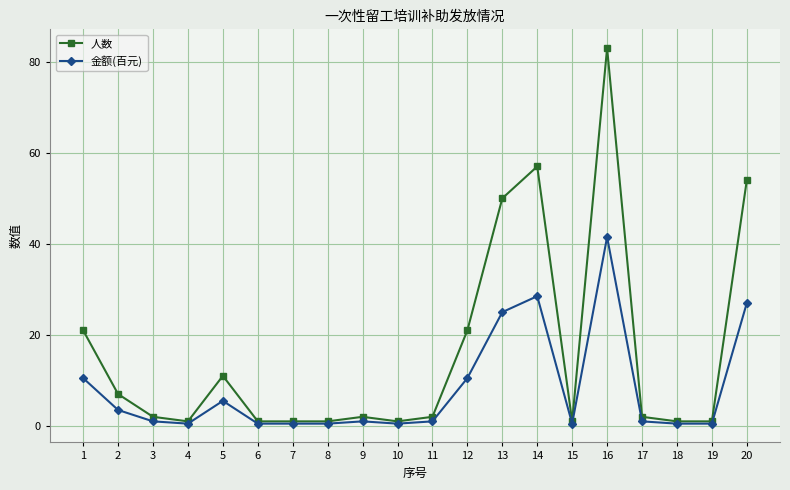

How many series are shown in this chart?

2